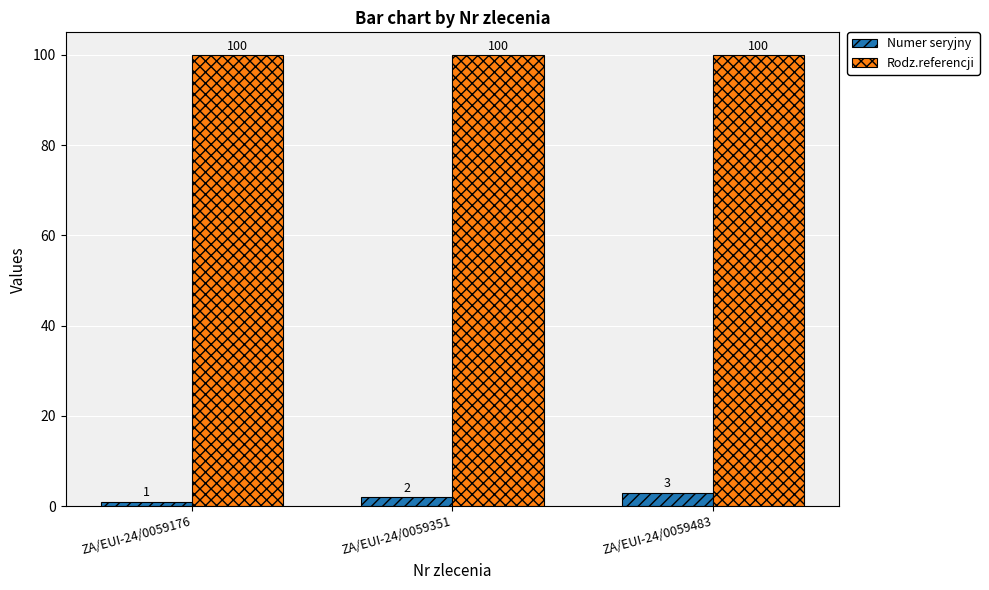

Reading left to right, what are all the values shown in this chart?

Numer seryjny: 1	2	3
Rodz.referencji: 100	100	100